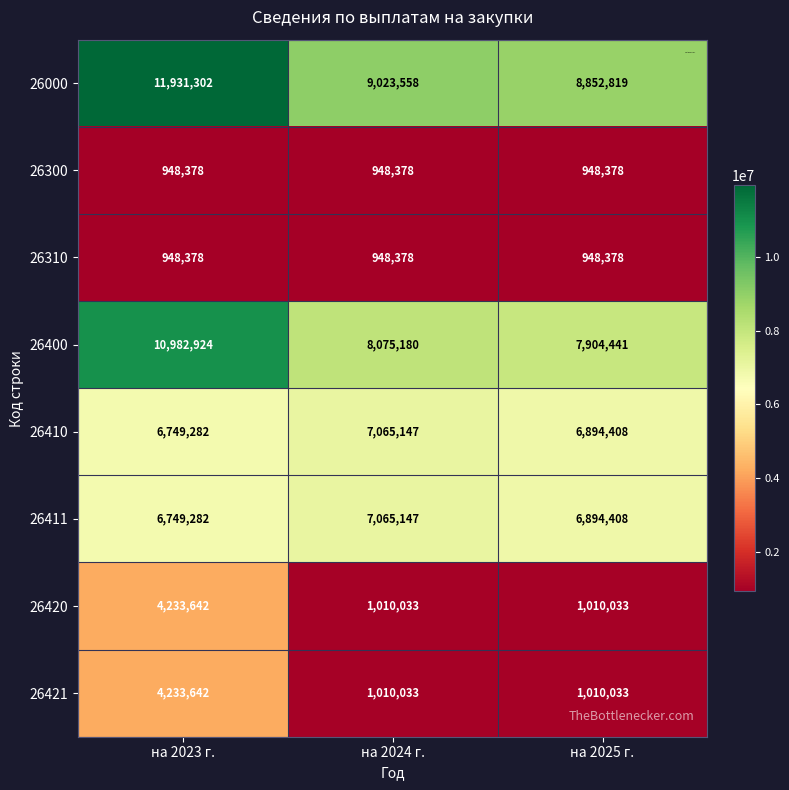

What is the difference between the highest and lowest values at на 2023 г.?

10982924